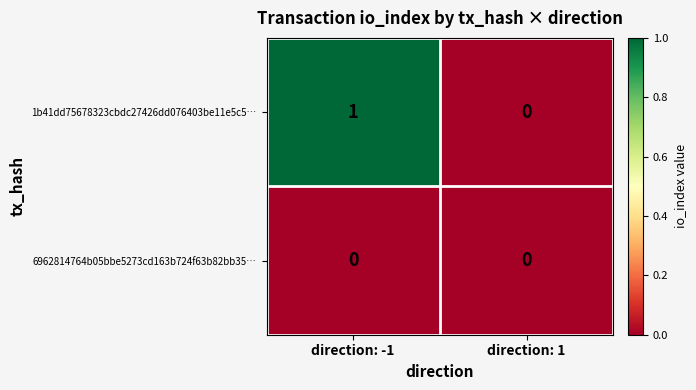

At which category is the sum across all series the highest?

direction: -1